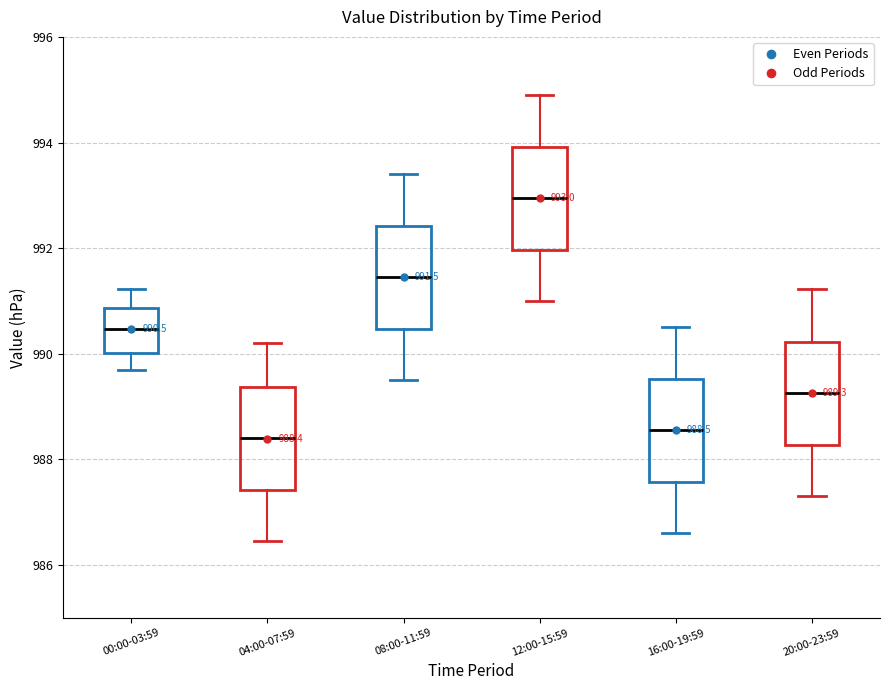

Which box has the highest median line?

12:00-15:59